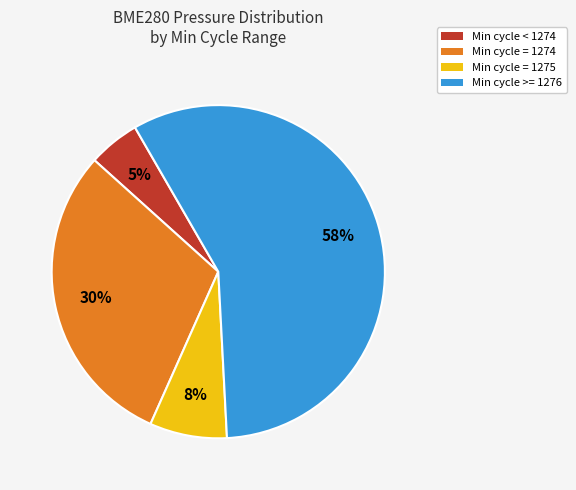

How many slices are in this pie chart?

4